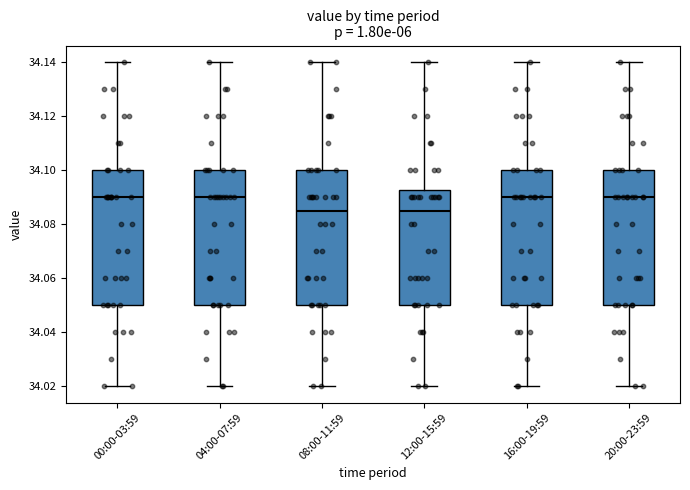

Reading left to right, read every box against the y-axis: the position of its median line, the range the box covers, and the ends of its whiskers. The values are not printed on the chart, so give them approximately, as read against the axis.

00:00-03:59: median 34.090, box 34.050 to 34.100, whiskers 34.020 to 34.140
04:00-07:59: median 34.090, box 34.050 to 34.100, whiskers 34.020 to 34.140
08:00-11:59: median 34.086, box 34.050 to 34.100, whiskers 34.020 to 34.140
12:00-15:59: median 34.086, box 34.050 to 34.092, whiskers 34.020 to 34.140
16:00-19:59: median 34.090, box 34.050 to 34.100, whiskers 34.020 to 34.140
20:00-23:59: median 34.090, box 34.050 to 34.100, whiskers 34.020 to 34.140